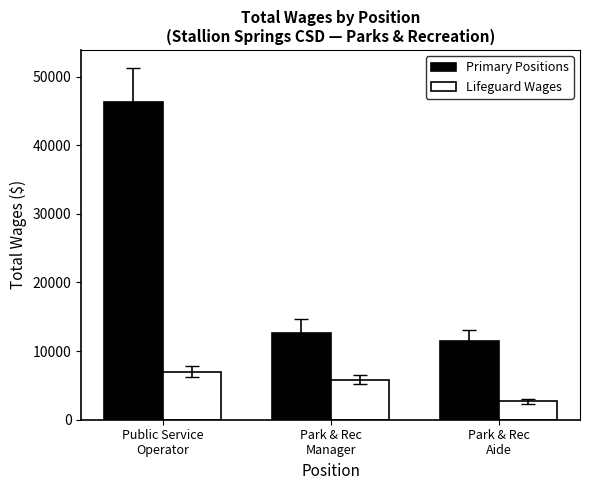

What is the minimum value for Primary Positions?

11544